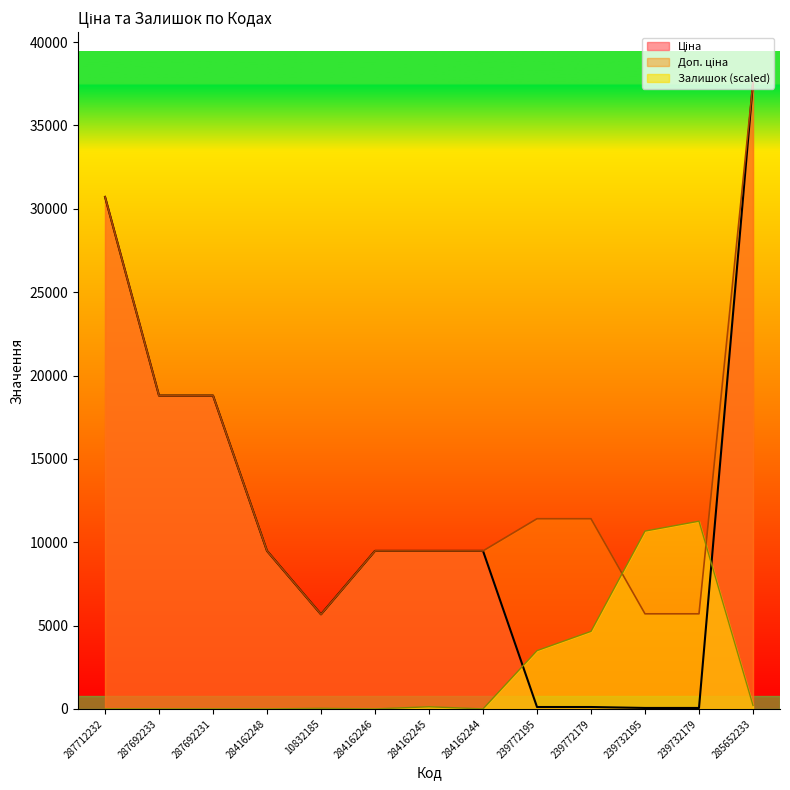

Which series has the largest range (max minus min)?

Ціна